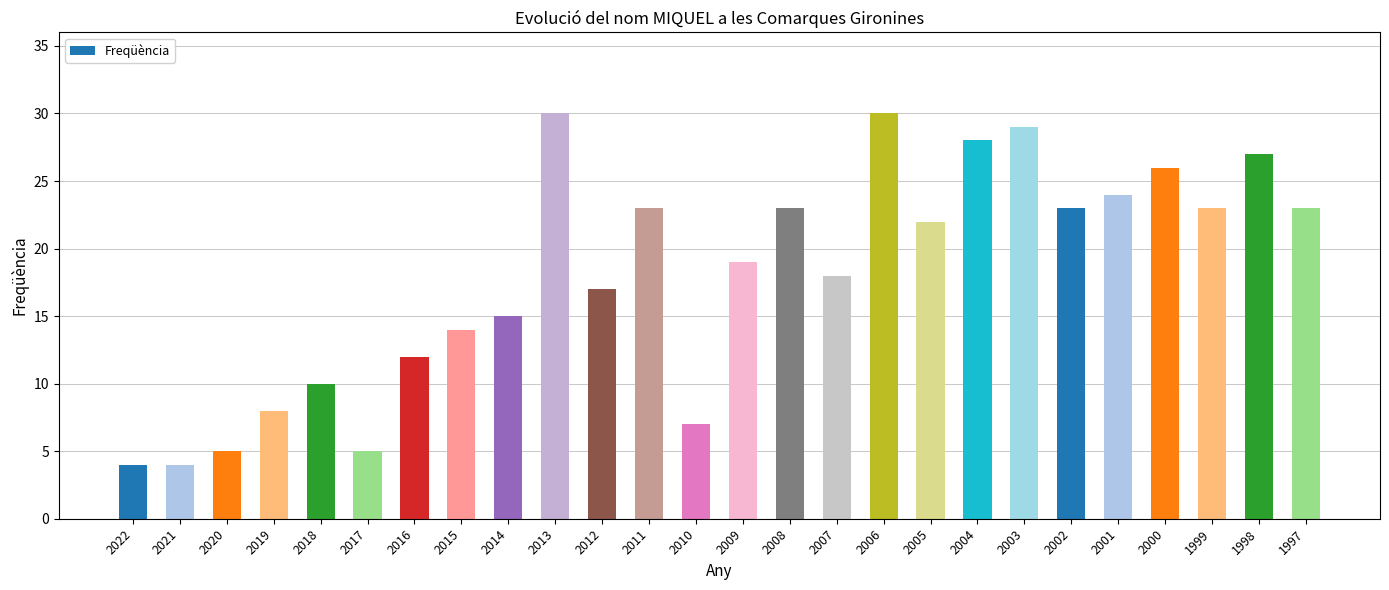

What is the change in value from 2007 to 2005?

+4